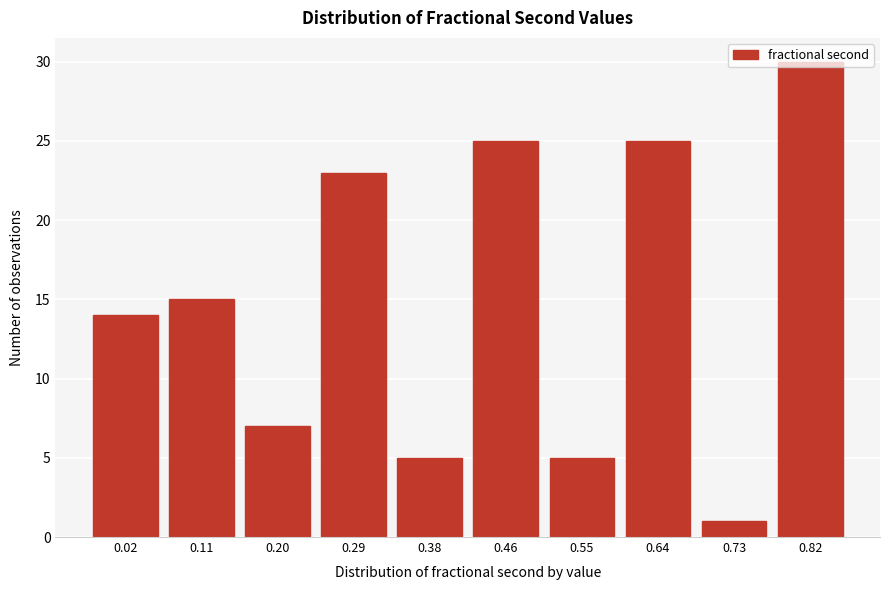

What is the value of the 4th bar from the left?

23